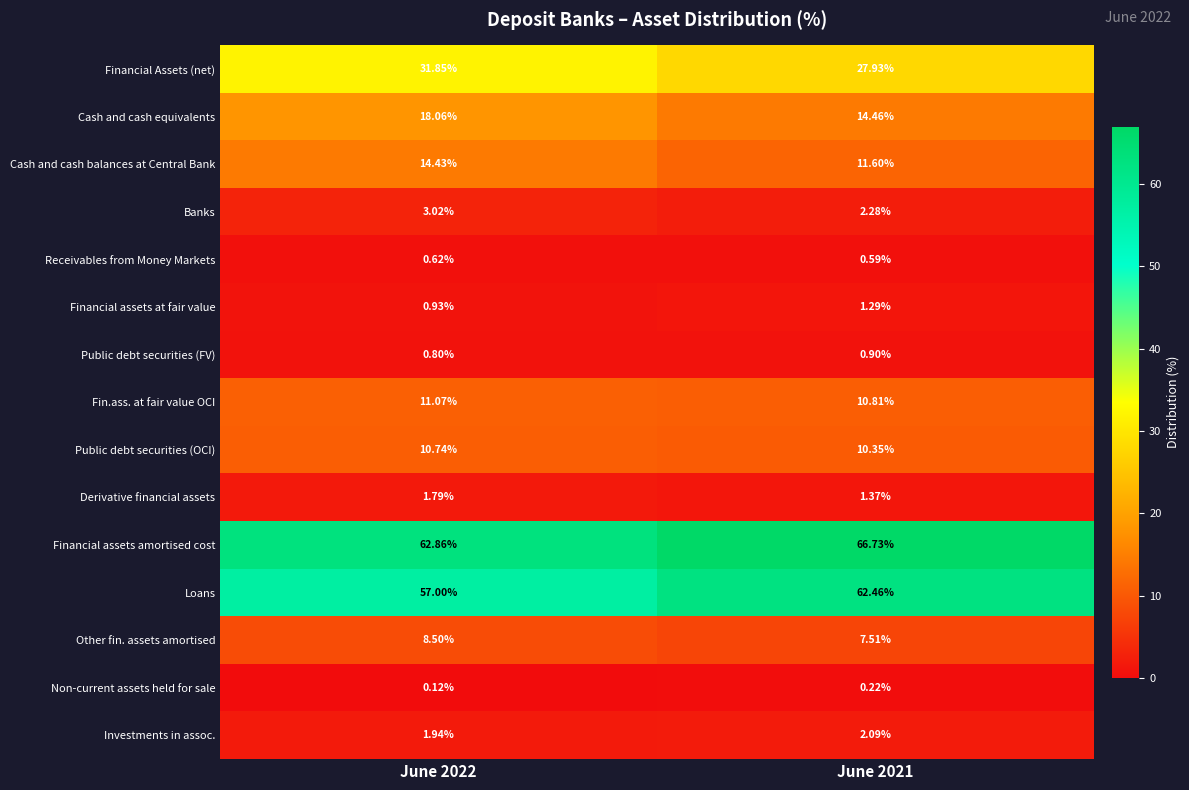

At which category does the chart reach its minimum across all series?

June 2022